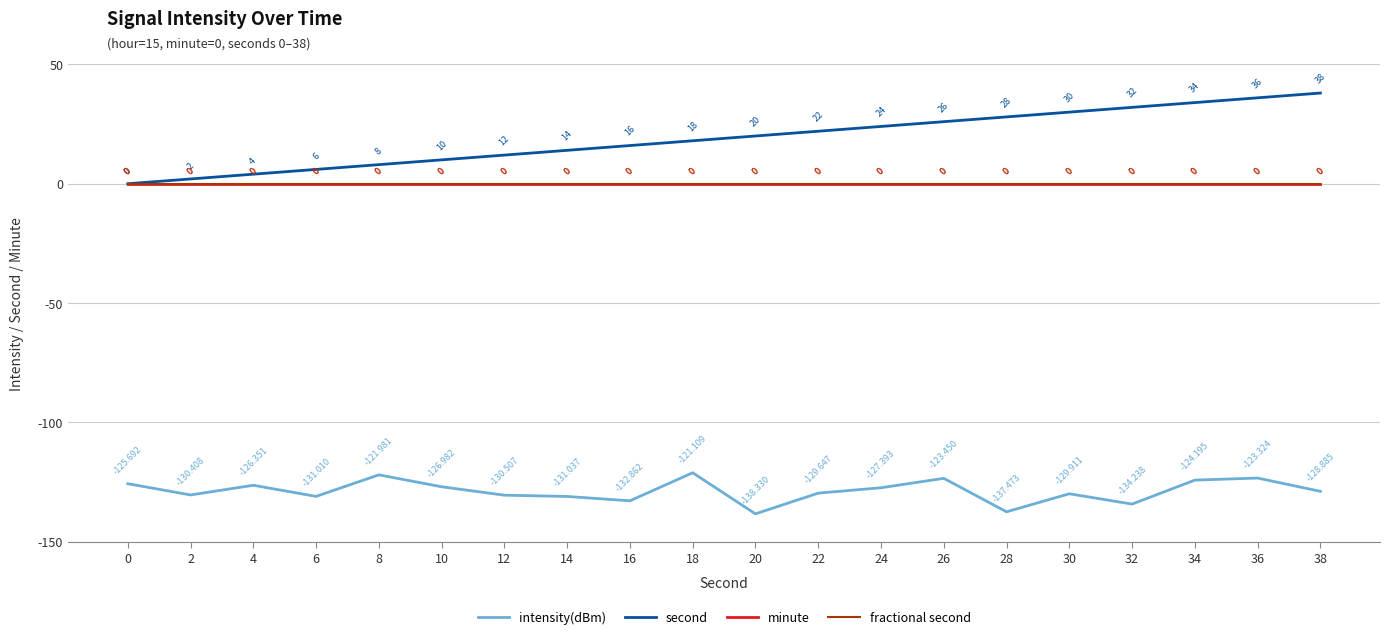

What is the difference between the maximum and minimum values in the intensity(dBm) series?

17.2